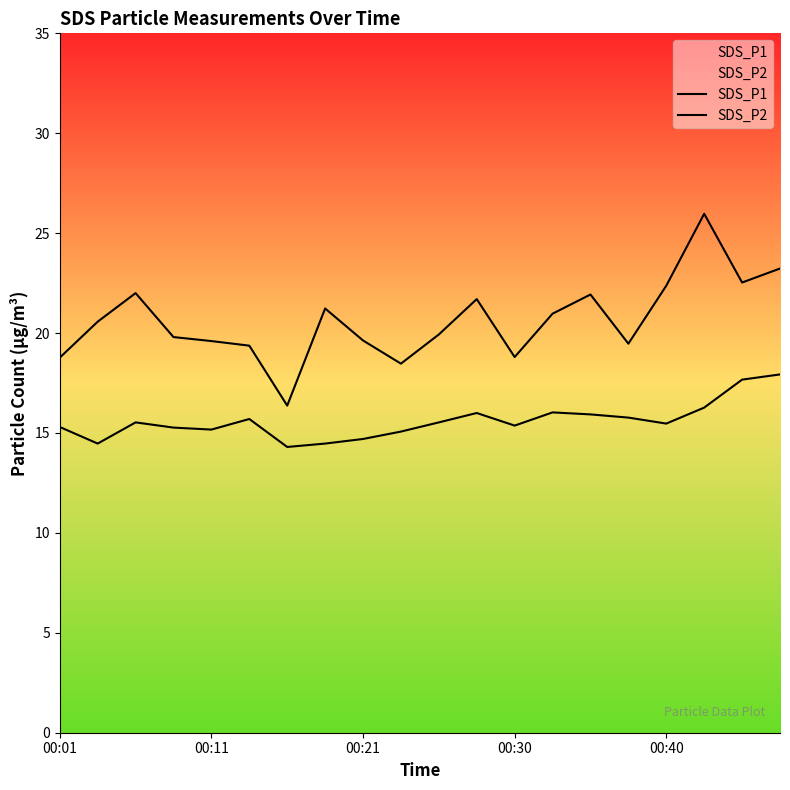

How many interior local valleys does the SDS_P2 series have?

5